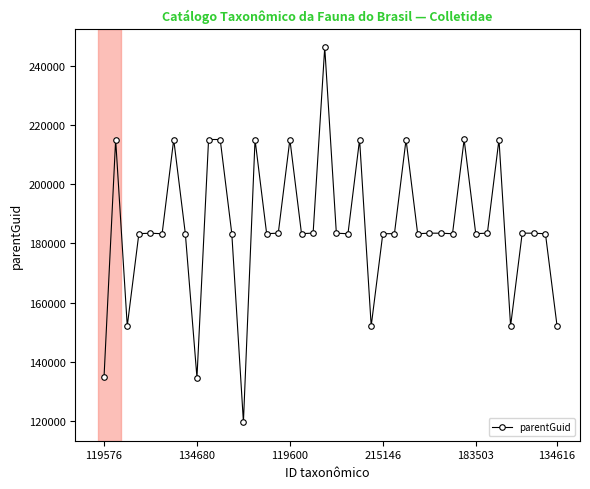

What is the smallest value displayed?

119610